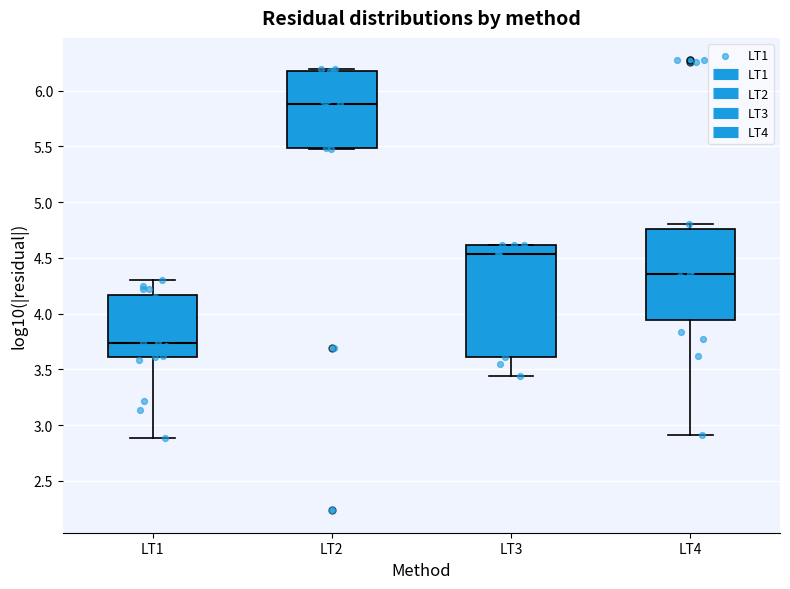

Where is the upper edge of the box for LT2 on the y-axis? The values are not printed on the chart, so give them approximately, as read against the axis.

6.20